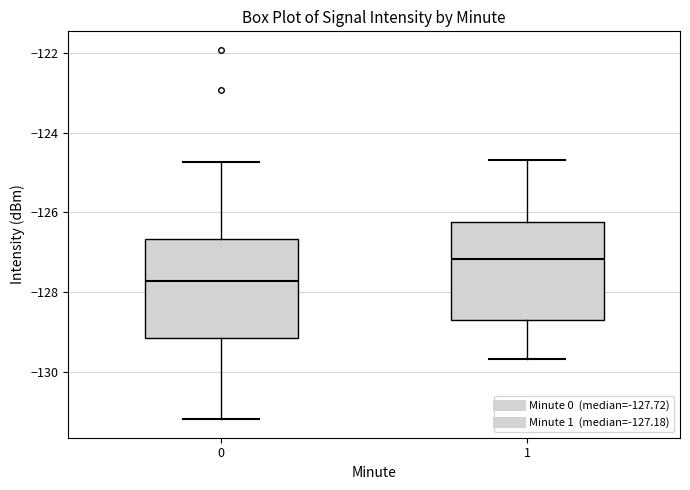

Reading left to right, transcribe this box plot: for each box, give where its median line is, the range the box spans, and where its two whiskers end, as read against the y-axis. The values are not printed on the chart, so give them approximately, as read against the axis.

0: median -127.8, box -129.2 to -126.6, whiskers -131.2 to -124.8
1: median -127.2, box -128.6 to -126.2, whiskers -129.6 to -124.6